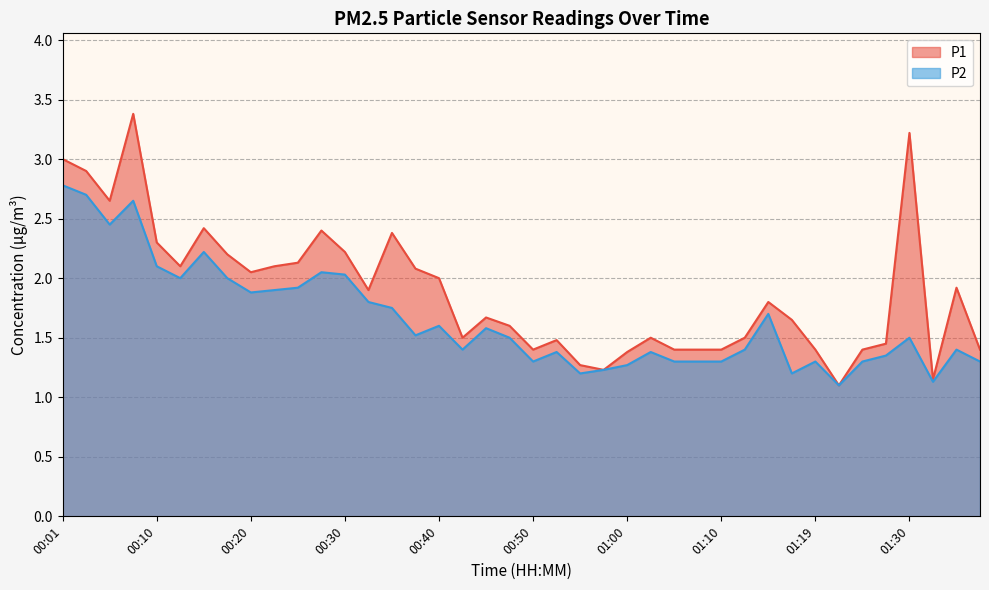

True or false: P2 and P1 intersect in this chart.

False